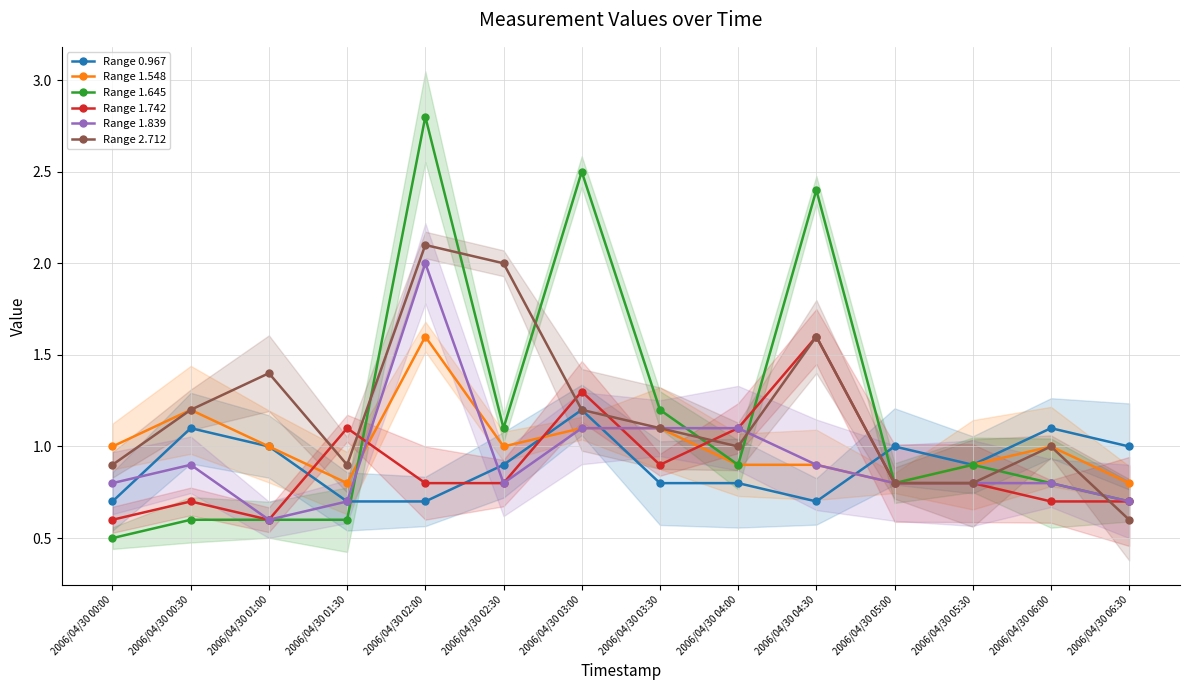

Reading left to right, list all the values displayed in this chart.

Range 0.967: 0.7	1.1	1.0	0.7	0.7	0.9	1.2	0.8	0.8	0.7	1.0	0.9	1.1	1.0
Range 1.548: 1.0	1.2	1.0	0.8	1.6	1.0	1.1	1.1	0.9	0.9	0.8	0.9	1.0	0.8
Range 1.645: 0.5	0.6	0.6	0.6	2.8	1.1	2.5	1.2	0.9	2.4	0.8	0.9	0.8	0.7
Range 1.742: 0.6	0.7	0.6	1.1	0.8	0.8	1.3	0.9	1.1	1.6	0.8	0.8	0.7	0.7
Range 1.839: 0.8	0.9	0.6	0.7	2.0	0.8	1.1	1.1	1.1	0.9	0.8	0.8	0.8	0.7
Range 2.712: 0.9	1.2	1.4	0.9	2.1	2.0	1.2	1.1	1.0	1.6	0.8	0.8	1.0	0.6